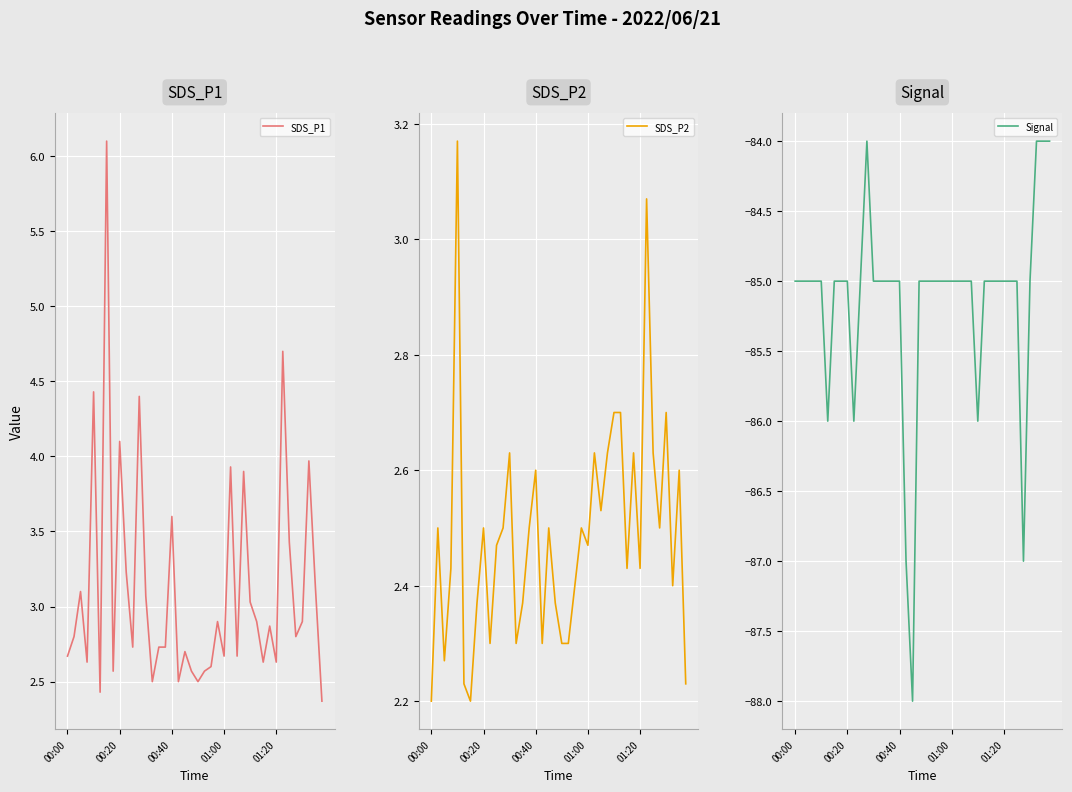

Read the SDS_P1 value at 15.

2.7